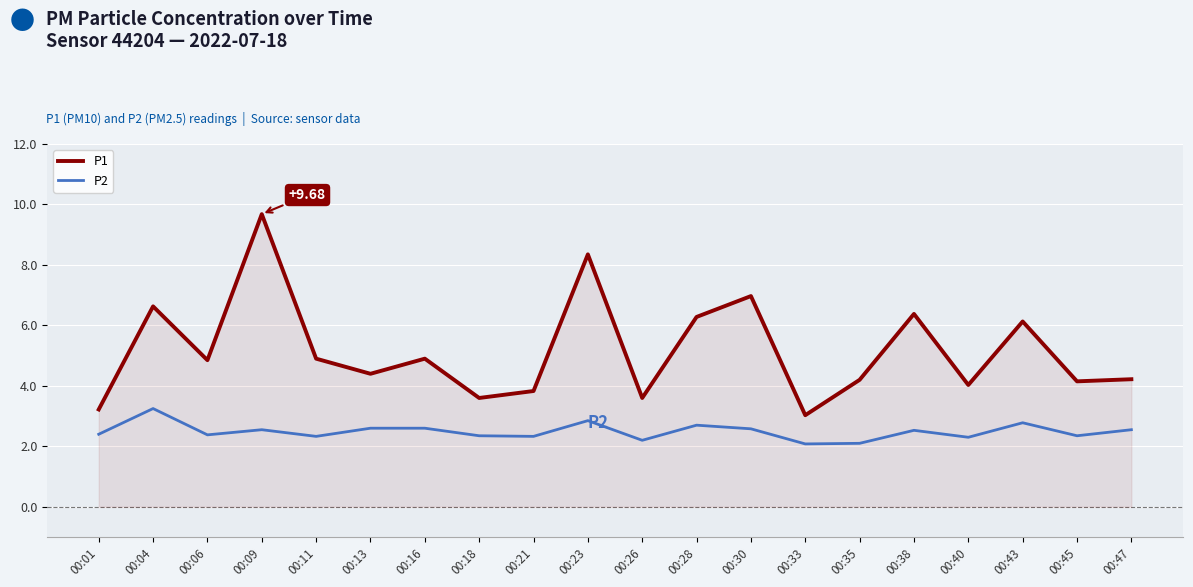

At which category does P1 reach its first local peak?

00:04